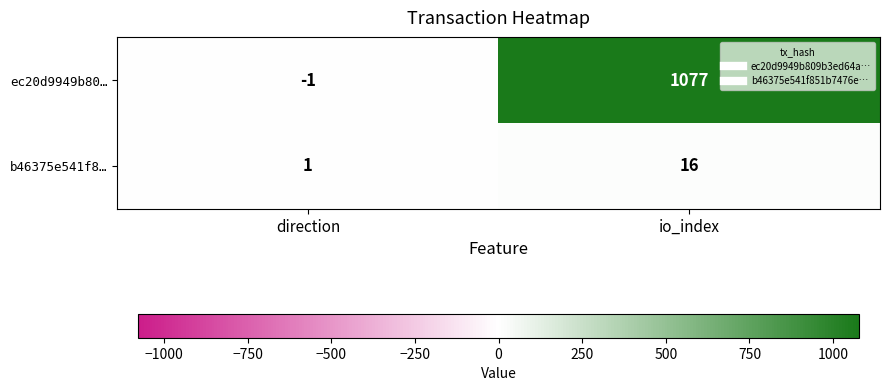

Which series has the widest spread of values?

ec20d9949b80…